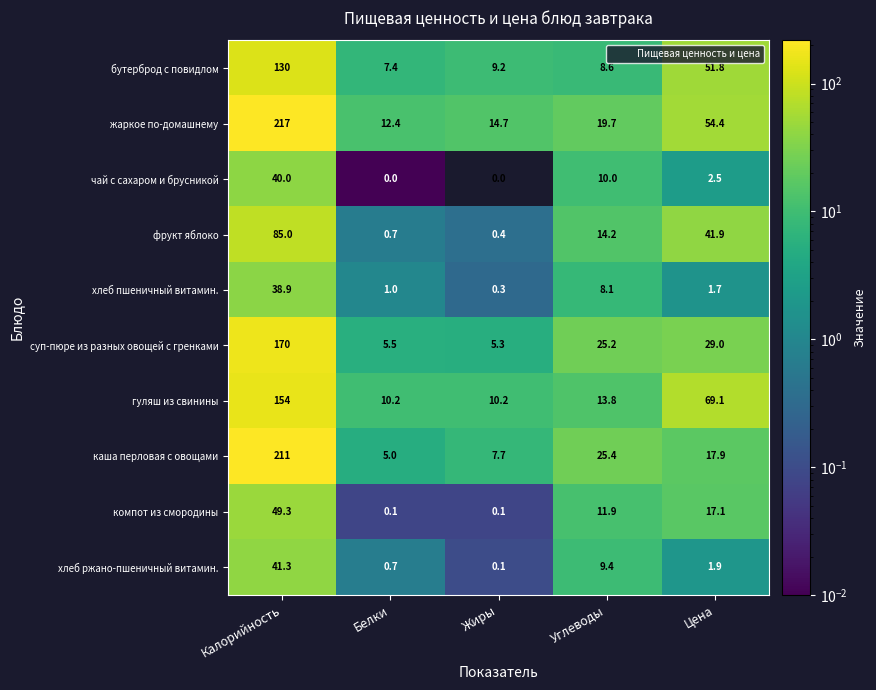

Which series changed the most between Жиры and Цена?

гуляш из свинины